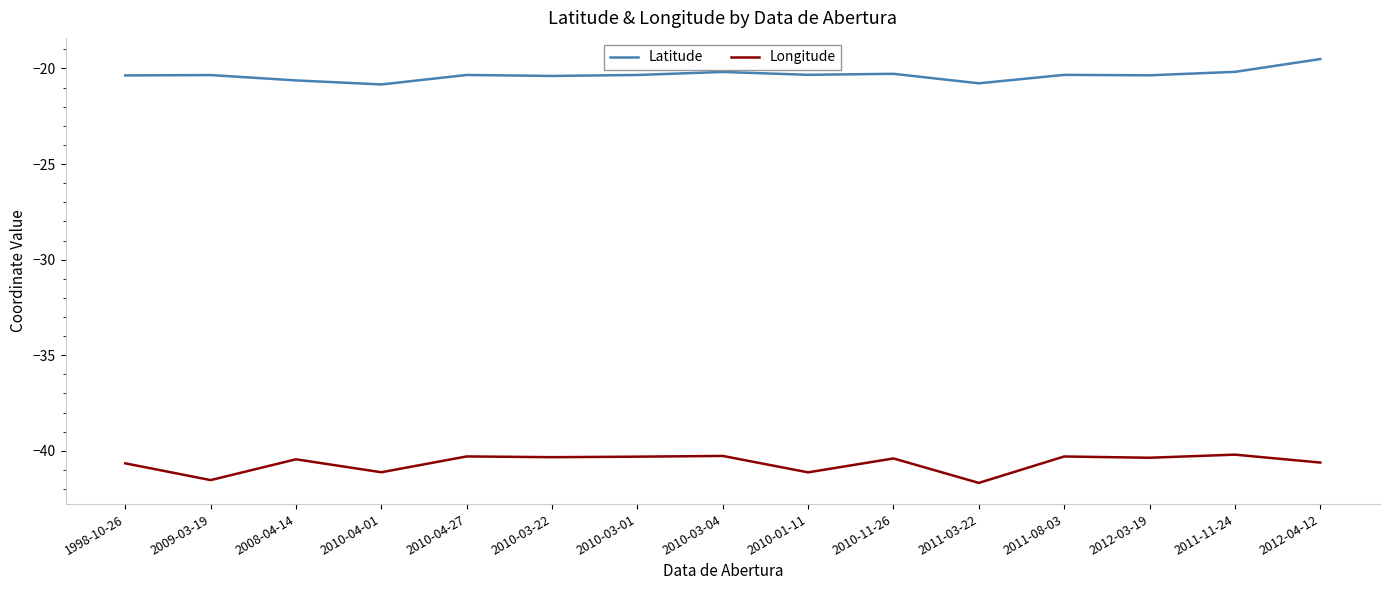

Is the value of Longitude at 2010-03-04 greater than the value of Latitude at 2010-11-26?

No